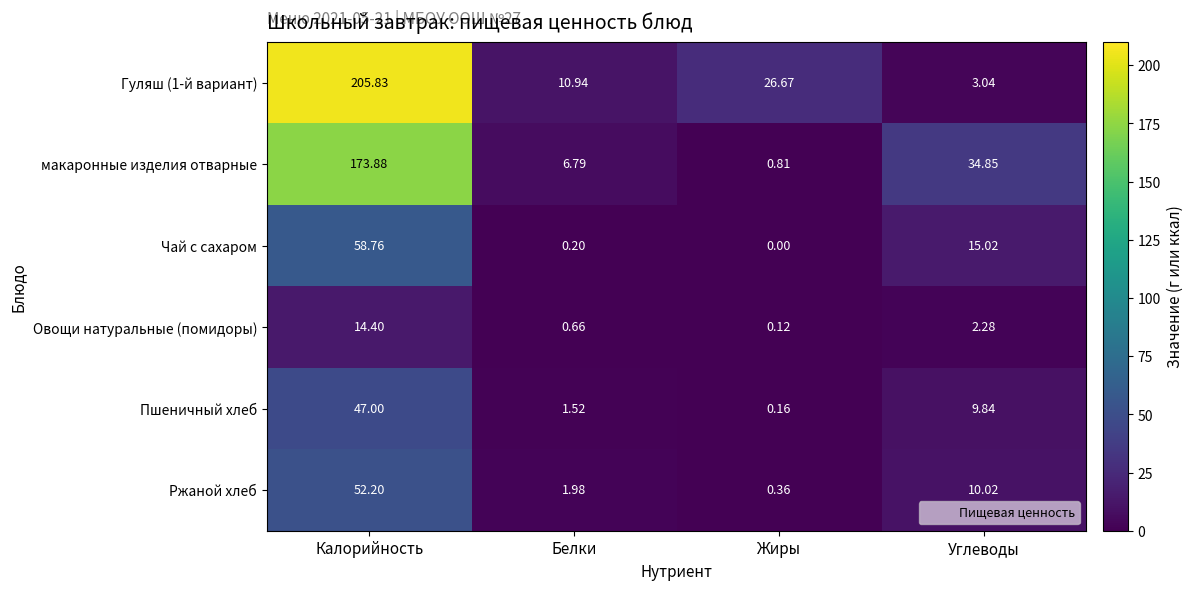

What is the spread (max minus min) of values at Углеводы?

32.6